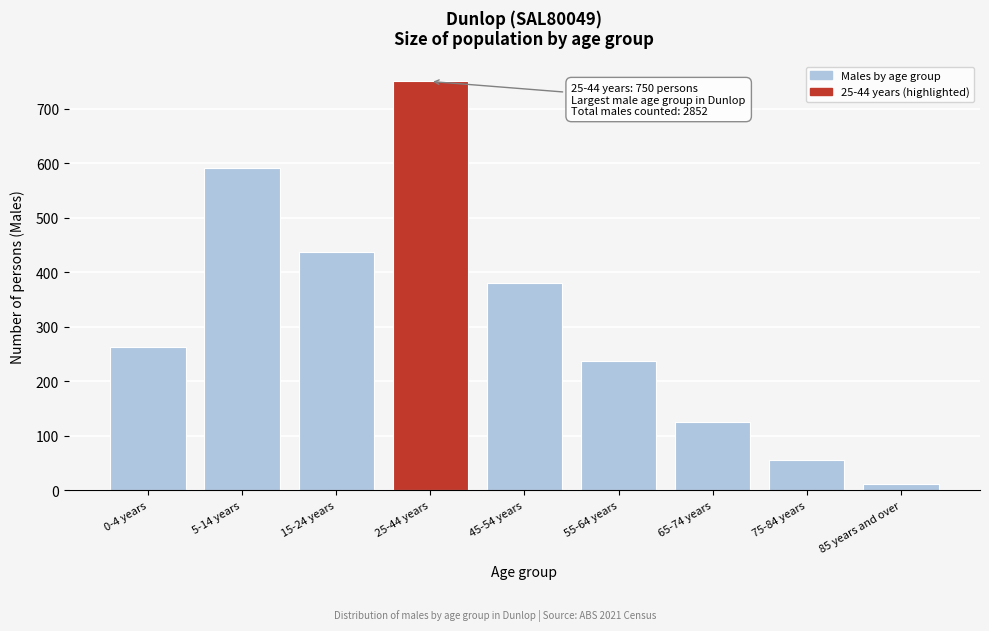

Reading left to right, transcribe all the data shown in this chart.

0-4 years=262	5-14 years=591	15-24 years=438	25-44 years=750	45-54 years=381	55-64 years=238	65-74 years=125	75-84 years=55	85 years and over=12